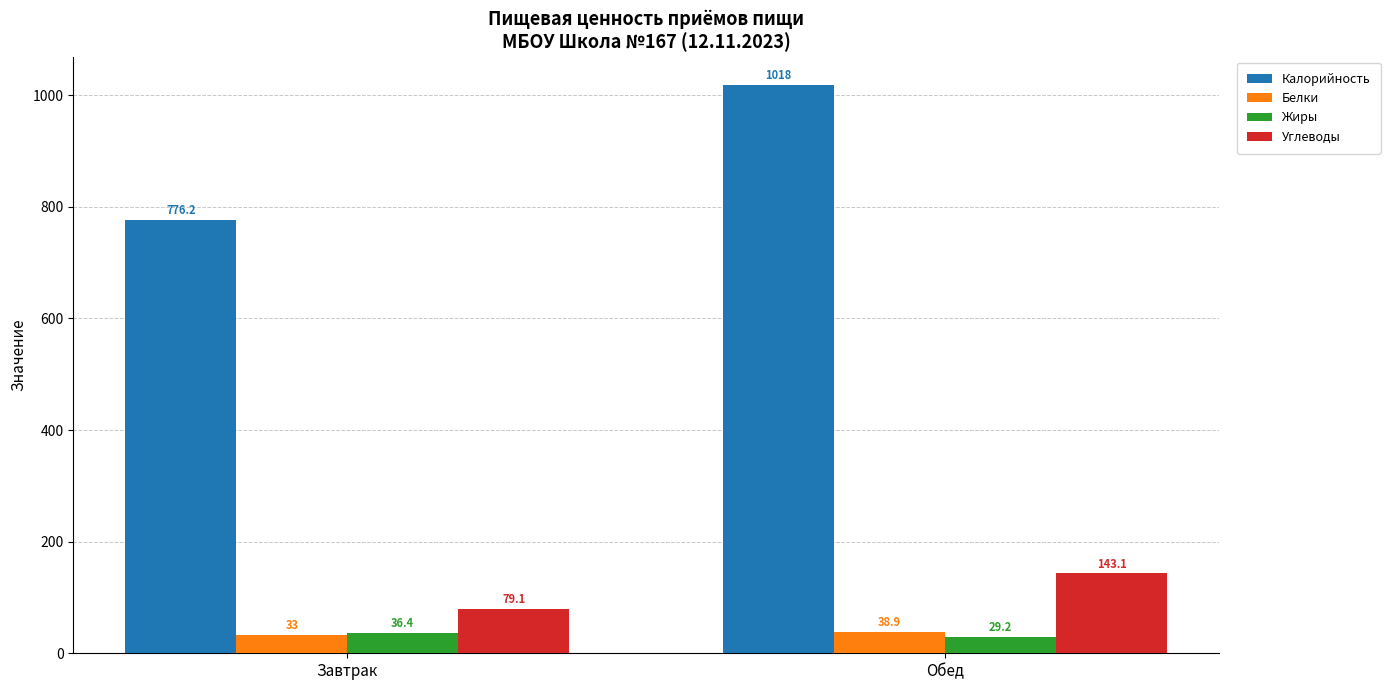

What is the smallest value displayed?

29.2